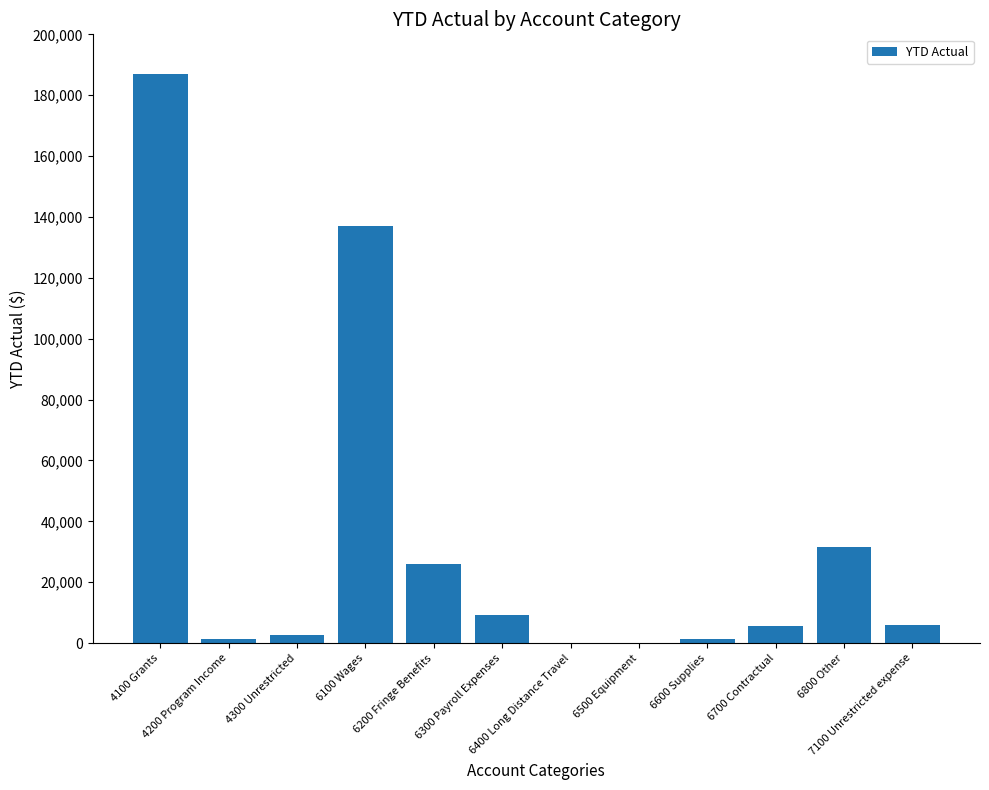

What is the change in value from 6100 Wages to 6600 Supplies?

-135653.7